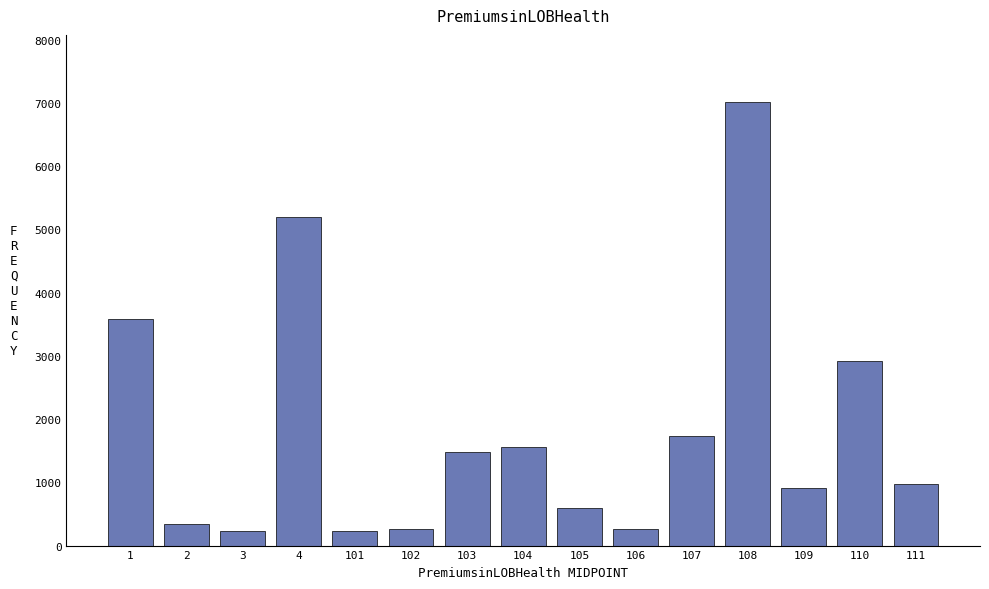

The chart shows a value of 2925 at 110. True or false?

True